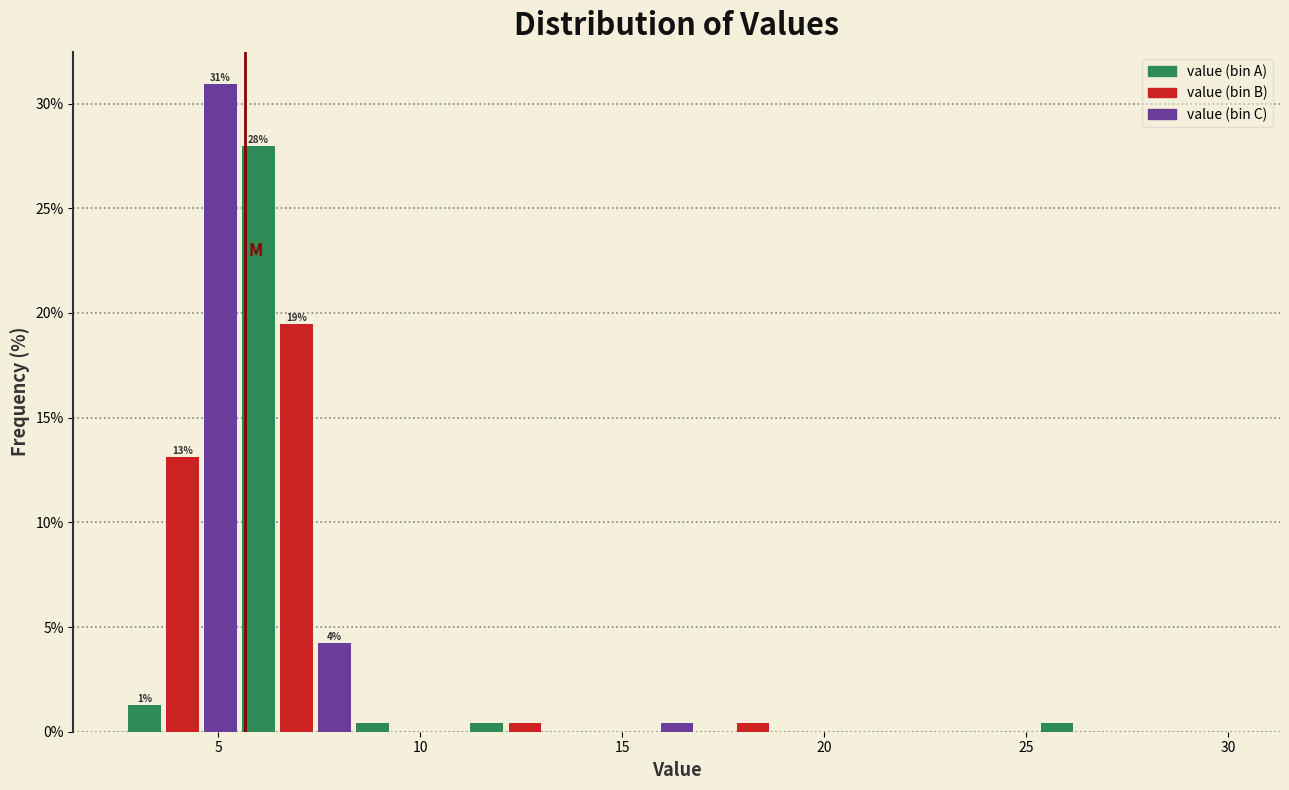

Read against the x-axis, roughly where is the centre of the tallest bar?

5.0